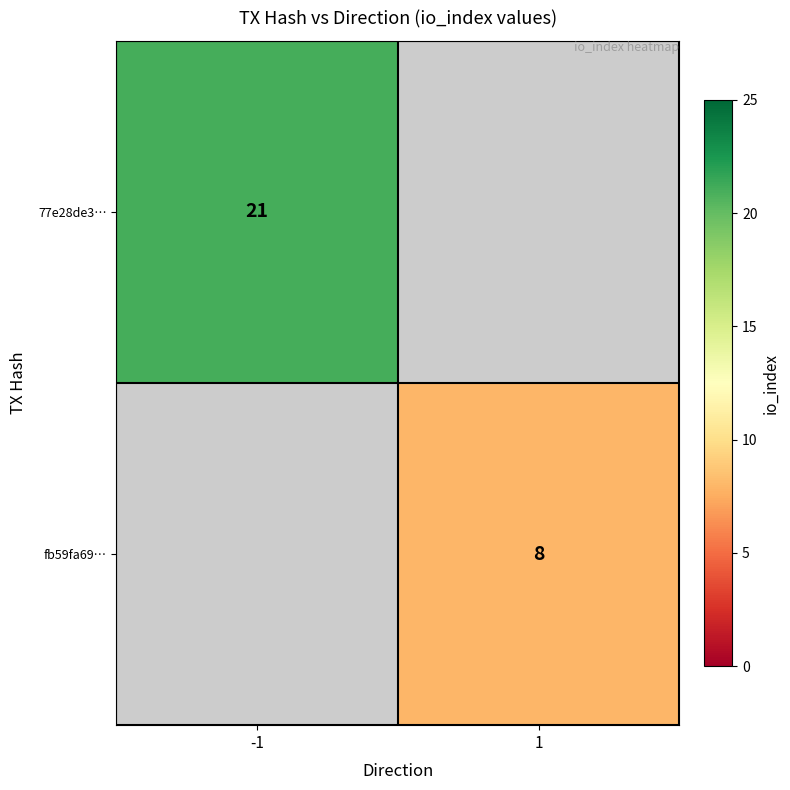

At which category does the chart reach its minimum across all series?

1